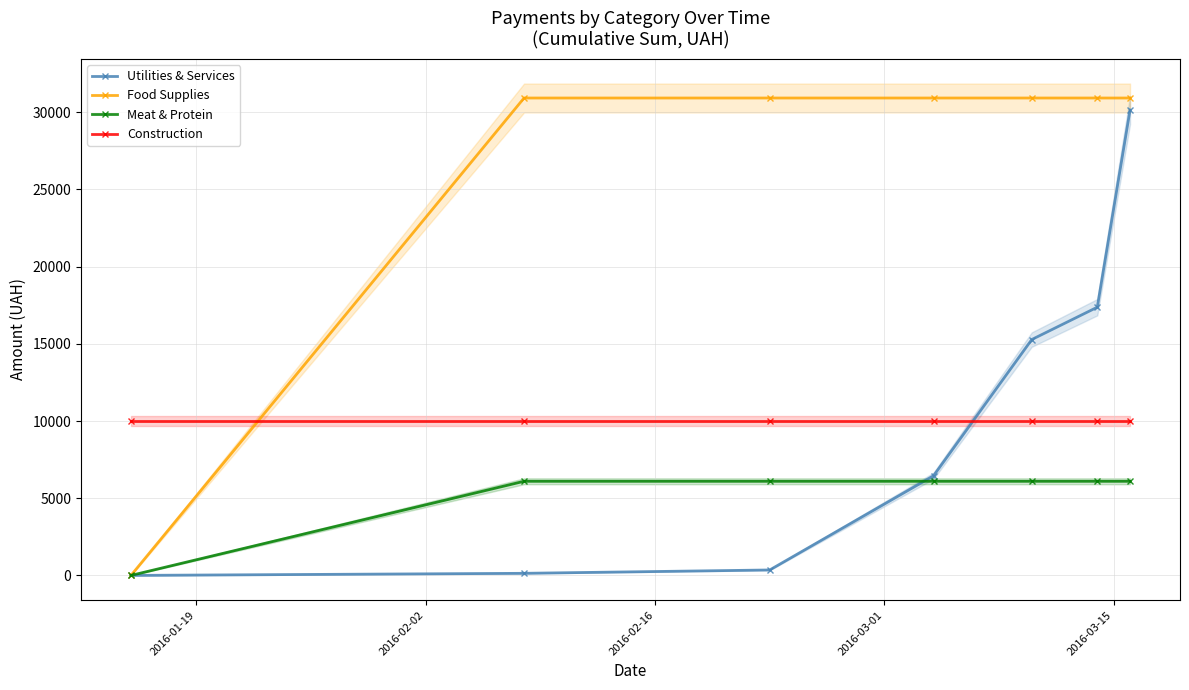

What is the value of the Food Supplies point at the 2nd from the left?

30917.2